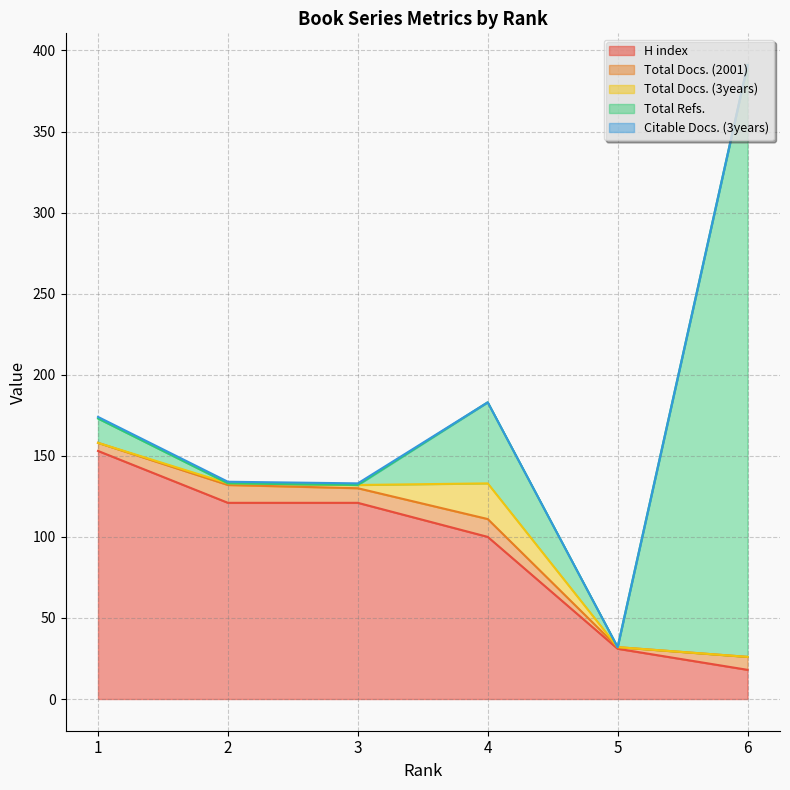

What is the greatest value displayed?

365